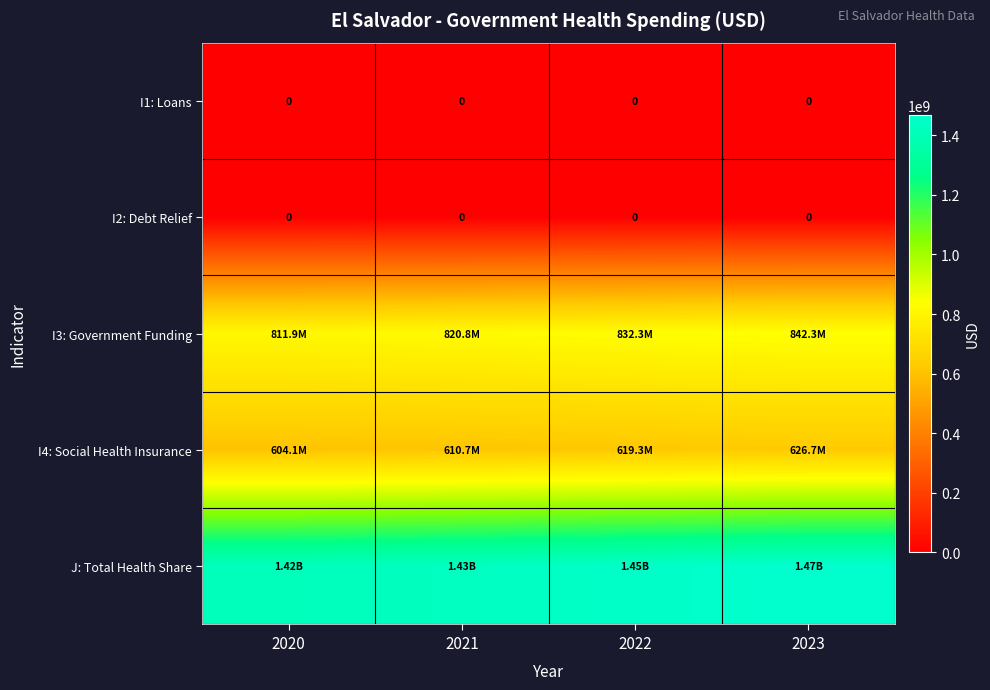

What is the approximate value of J: Total Health Share at 2023?

1469050755.3